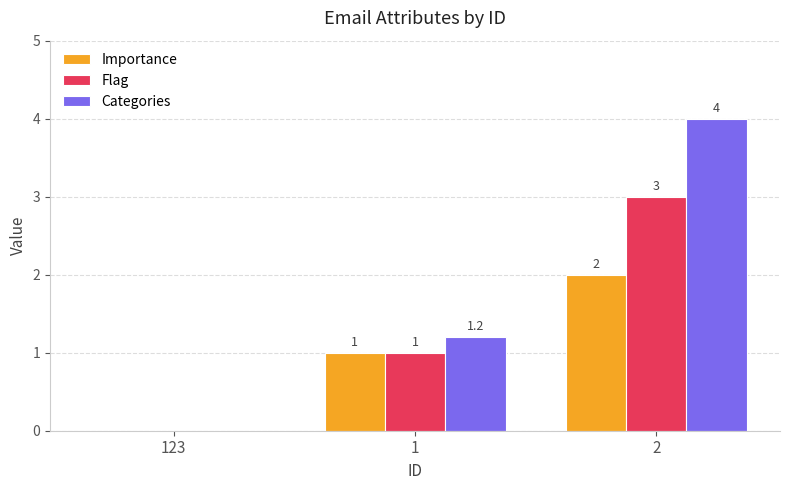

How many positive values does the Flag series have?

2